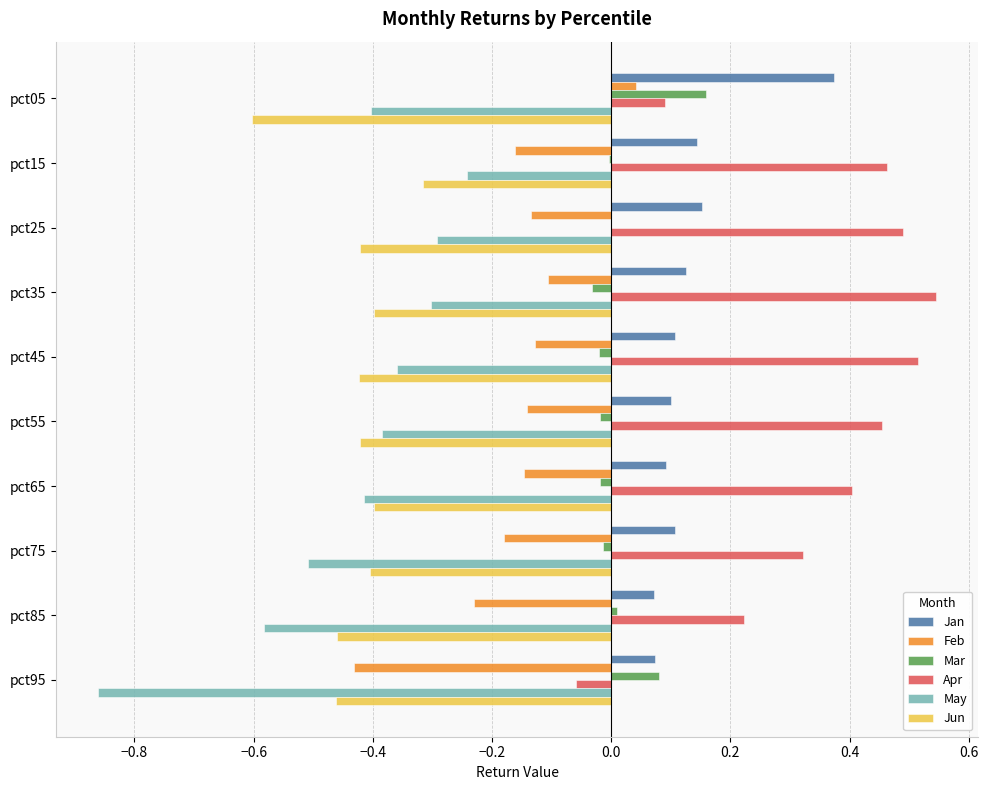

What is the sum of all Jan values?

1.3